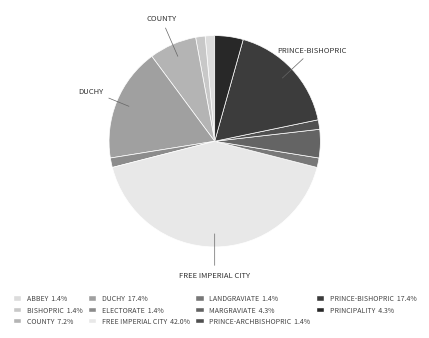

Count the number of slices in the pie.

11